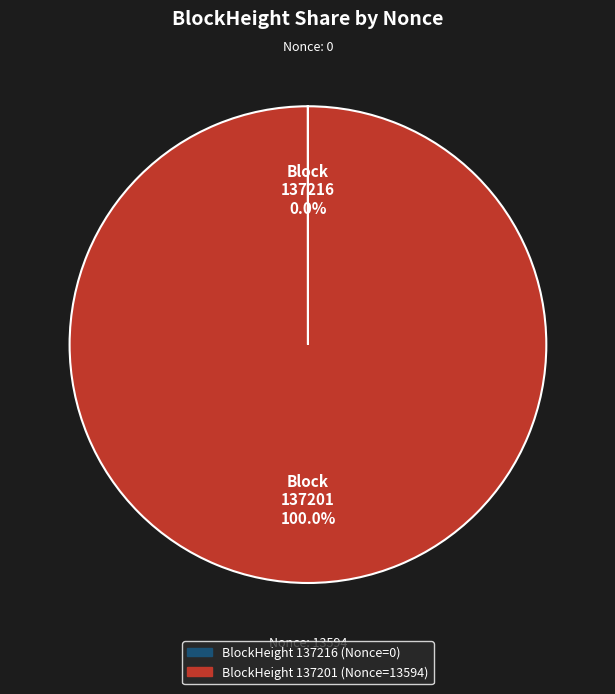

Is there any slice that represents more than half of the pie?

Yes